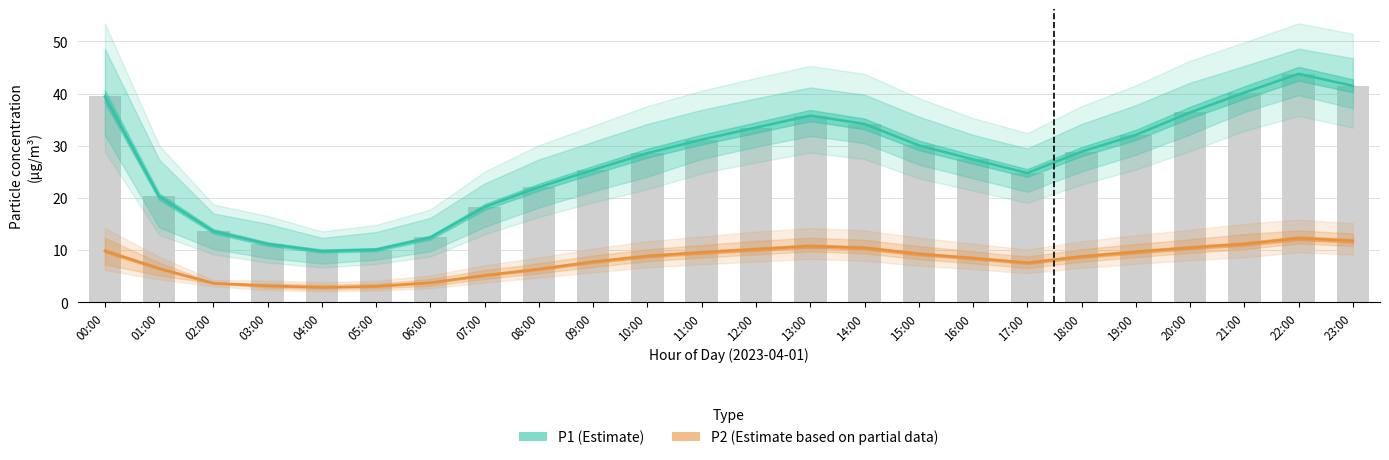

Reading left to right, what are all the values shown in this chart?

P1 (Estimate): 00:00=39.5	01:00=20.3	02:00=13.6	03:00=11.2	04:00=9.8	05:00=10.1	06:00=12.4	07:00=18.3	08:00=22.1	09:00=25.4	10:00=28.6	11:00=31.2	12:00=33.5	13:00=35.8	14:00=34.2	15:00=30.1	16:00=27.4	17:00=24.8	18:00=28.9	19:00=32.1	20:00=36.4	21:00=40.2	22:00=43.8	23:00=41.5
P2 (Estimate based on partial data): 00:00=9.9	01:00=6.5	02:00=3.7	03:00=3.2	04:00=2.9	05:00=3.1	06:00=3.8	07:00=5.2	08:00=6.4	09:00=7.8	10:00=8.9	11:00=9.6	12:00=10.2	13:00=10.8	14:00=10.4	15:00=9.3	16:00=8.5	17:00=7.6	18:00=8.8	19:00=9.7	20:00=10.5	21:00=11.2	22:00=12.3	23:00=11.8